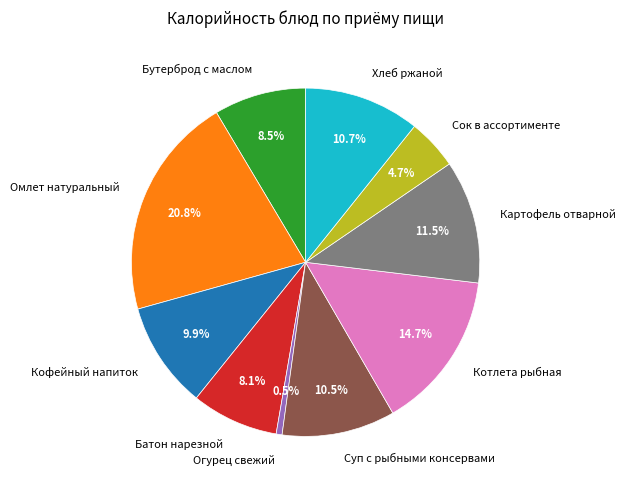

Is the sum of Котлета рыбная and Кофейный напиток greater than half?

No